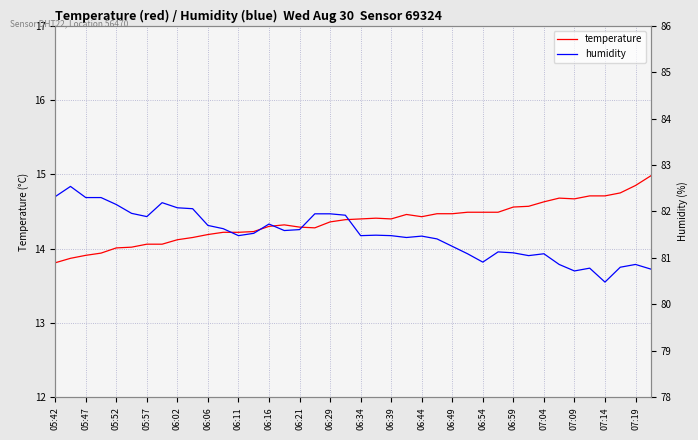

How many lines are shown in the chart?

2